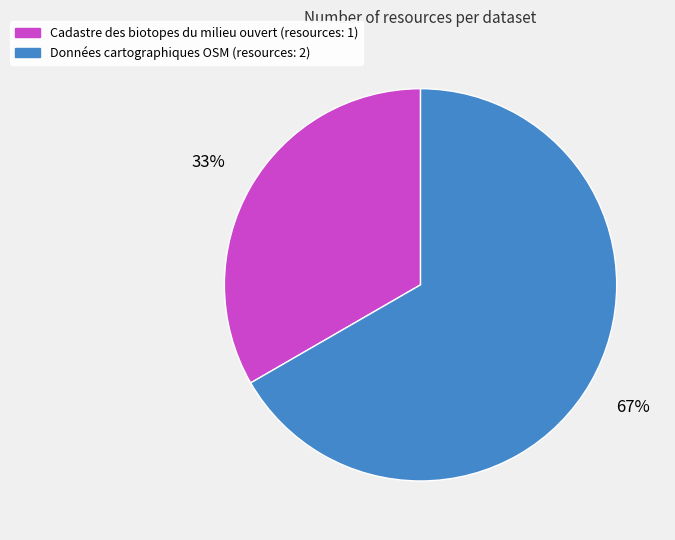

Is the sum of Cadastre des biotopes du milieu ouvert and Données cartographiques OSM greater than half?

Yes